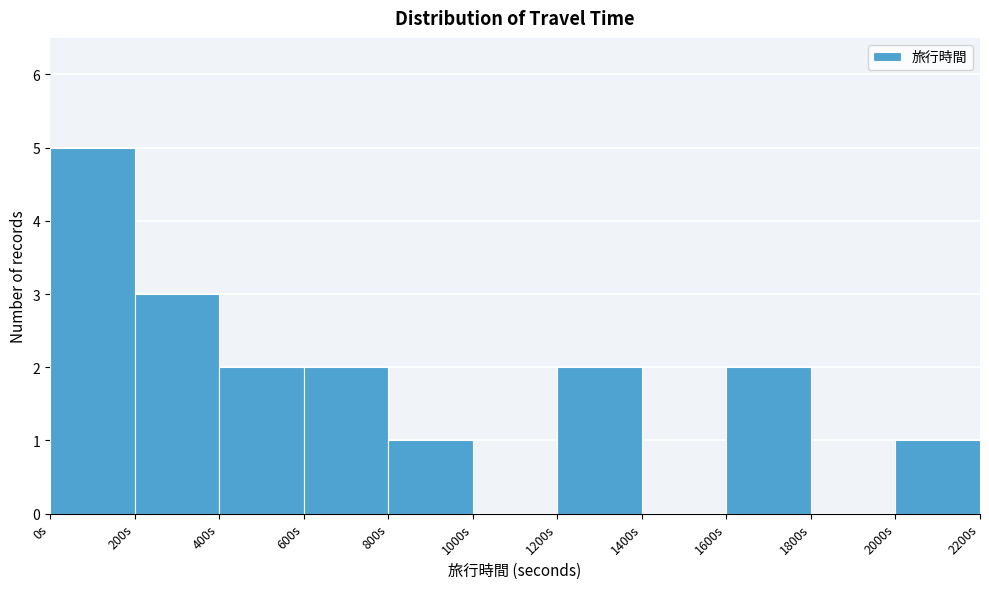

Reading left to right, transcribe this chart: for each bar, give the range it covers on the x-axis and its height. The values are not printed on the chart, so give them approximately, as read against the axis.

0 to 200: 5
200 to 400: 3
400 to 600: 2
600 to 800: 2
800 to 1000: 1
1000 to 1200: 0
1200 to 1400: 2
1400 to 1600: 0
1600 to 1800: 2
1800 to 2000: 0
2000 to 2200: 1